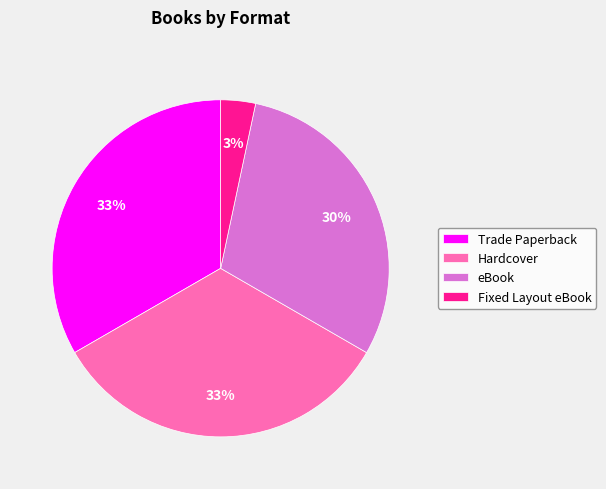

What is the ratio of the value at eBook to the value at Hardcover?

0.9